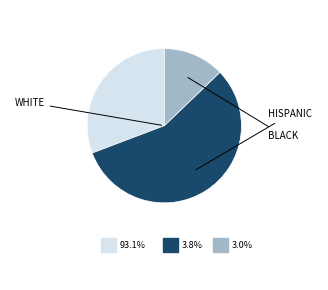

Is there any slice that represents more than half of the pie?

Yes